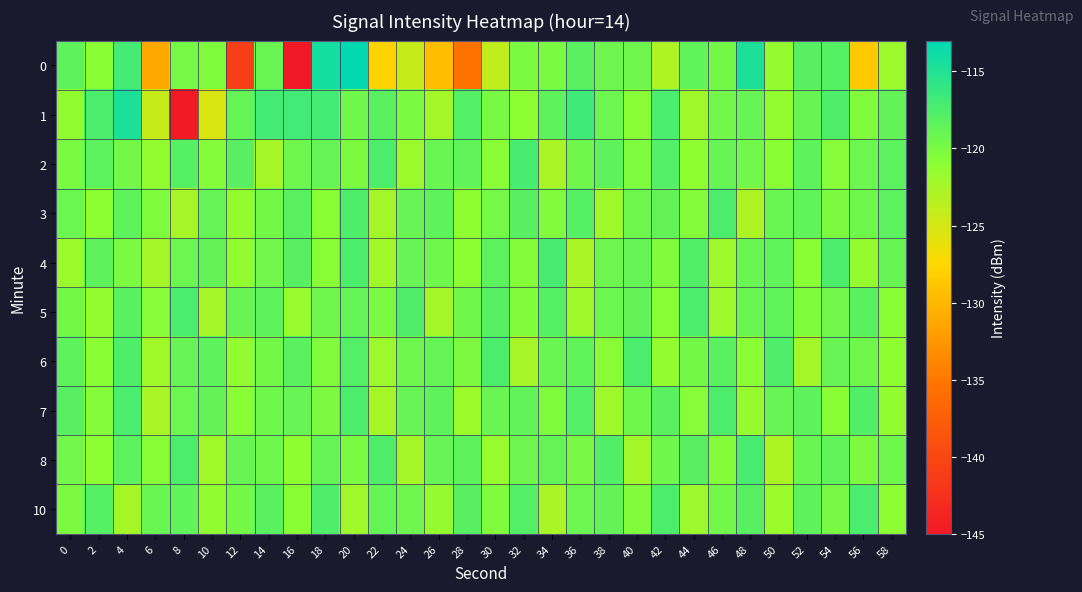

Reading left to right, what are all the values shown in this chart?

0: 0=-118.4	2=-121.0	4=-117.0	6=-131.2	8=-119.8	10=-120.3	12=-140.9	14=-119.1	16=-145.3	18=-114.2	20=-113.1	22=-127.8	24=-124.3	26=-129.4	28=-135.5	30=-124.0	32=-120.1	34=-120.1	36=-118.2	38=-119.4	40=-119.4	42=-122.9	44=-118.6	46=-119.7	48=-114.7	50=-121.6	52=-118.1	54=-117.9	56=-128.6	58=-121.9
1: 0=-121.4	2=-117.5	4=-114.7	6=-124.3	8=-144.9	10=-125.3	12=-118.8	14=-117.0	16=-116.8	18=-116.9	20=-119.5	22=-118.2	24=-120.1	26=-122.3	28=-117.8	30=-119.9	32=-121.1	34=-118.5	36=-116.7	38=-119.2	40=-120.8	42=-117.3	44=-122.1	46=-119.6	48=-118.9	50=-121.4	52=-119.0	54=-117.6	56=-120.5	58=-118.7
2: 0=-120.1	2=-118.3	4=-119.7	6=-121.5	8=-117.9	10=-120.6	12=-118.1	14=-122.4	16=-119.3	18=-118.8	20=-120.2	22=-117.5	24=-121.8	26=-119.1	28=-118.6	30=-120.9	32=-117.2	34=-122.7	36=-119.4	38=-118.5	40=-120.3	42=-117.8	44=-121.2	46=-118.9	48=-119.6	50=-121.0	52=-118.4	54=-120.7	56=-119.2	58=-118.3
3: 0=-119.2	2=-121.1	4=-118.4	6=-120.3	8=-122.6	10=-118.8	12=-121.5	14=-119.7	16=-118.2	18=-120.9	20=-117.6	22=-122.3	24=-119.0	26=-118.5	28=-121.2	30=-119.8	32=-118.1	34=-120.4	36=-117.9	38=-122.1	40=-119.3	42=-118.7	44=-120.6	46=-117.4	48=-122.8	50=-119.1	52=-118.6	54=-120.2	56=-119.5	58=-118.3
4: 0=-121.8	2=-118.5	4=-120.1	6=-122.4	8=-119.2	10=-118.7	12=-121.3	14=-119.6	16=-118.1	18=-120.8	20=-117.5	22=-122.2	24=-118.9	26=-119.4	28=-121.1	30=-118.3	32=-120.6	34=-117.2	36=-122.7	38=-119.3	40=-118.8	42=-120.5	44=-117.7	46=-122.0	48=-119.1	50=-118.6	52=-120.9	54=-117.4	56=-121.6	58=-119.0
5: 0=-119.7	2=-121.4	4=-118.2	6=-120.7	8=-117.3	10=-122.5	12=-119.0	14=-118.5	16=-121.7	18=-119.3	20=-118.8	22=-120.1	24=-117.6	26=-122.3	28=-119.5	30=-118.1	32=-120.4	34=-117.9	36=-122.1	38=-119.2	40=-118.7	42=-120.8	44=-117.5	46=-121.9	48=-119.1	50=-118.6	52=-120.3	54=-119.6	56=-118.2	58=-121.0
6: 0=-118.4	2=-120.9	4=-117.6	6=-122.2	8=-119.0	10=-118.5	12=-121.3	14=-119.7	16=-118.2	18=-120.5	20=-117.8	22=-122.0	24=-119.3	26=-118.8	28=-120.2	30=-117.4	32=-122.6	34=-119.1	36=-118.6	38=-120.8	40=-117.3	42=-121.5	44=-119.7	46=-118.2	48=-120.9	50=-117.6	52=-122.3	54=-118.9	56=-119.4	58=-121.2
7: 0=-118.1	2=-120.6	4=-117.3	6=-122.7	8=-119.2	10=-118.7	12=-121.0	14=-119.4	16=-118.9	18=-120.2	20=-117.5	22=-122.4	24=-119.0	26=-118.5	28=-121.8	30=-119.1	32=-118.6	34=-120.3	36=-117.8	38=-122.1	40=-119.5	42=-118.2	44=-120.7	46=-117.4	48=-121.6	50=-119.0	52=-118.5	54=-120.9	56=-117.7	58=-121.3
8: 0=-119.6	2=-121.1	4=-118.3	6=-120.8	8=-117.5	10=-122.2	12=-118.9	14=-119.4	16=-121.2	18=-118.8	20=-120.1	22=-117.6	24=-122.4	26=-119.0	28=-118.5	30=-121.7	32=-119.3	34=-118.8	36=-120.0	38=-117.7	40=-122.3	42=-119.4	44=-118.1	46=-120.6	48=-117.2	50=-122.8	52=-119.1	54=-118.6	56=-120.2	58=-119.5
10: 0=-120.2	2=-117.9	4=-122.5	6=-119.1	8=-118.6	10=-121.3	12=-119.7	14=-118.2	16=-120.9	18=-117.6	20=-122.1	22=-118.8	24=-119.3	26=-121.6	28=-118.1	30=-120.4	32=-117.8	34=-122.7	36=-119.2	38=-118.7	40=-120.5	42=-117.4	44=-122.0	46=-119.6	48=-118.1	50=-121.8	52=-118.5	54=-120.0	56=-117.3	58=-121.1